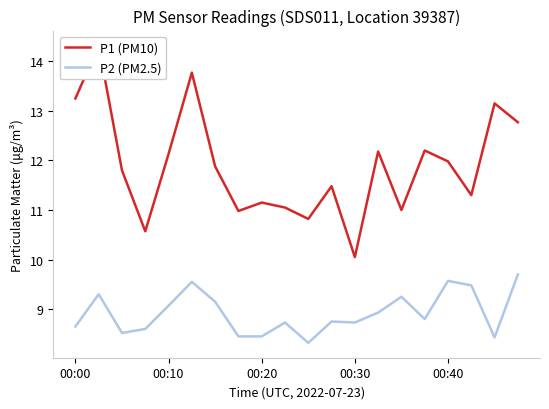

True or false: P2 (PM2.5) has a value of 2.7 at 00:40.

False